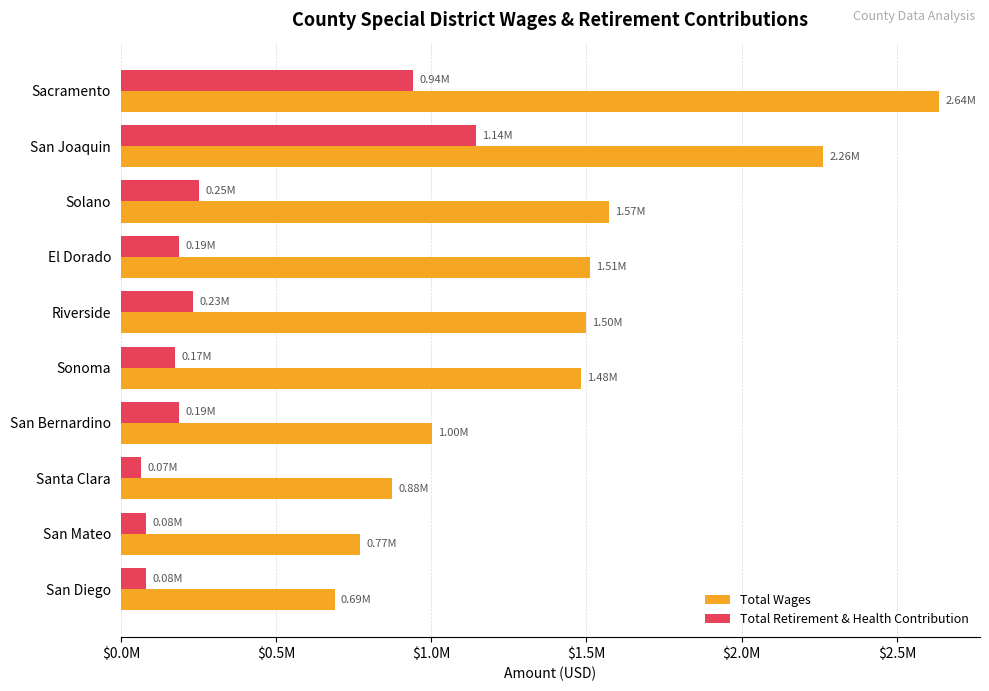

What are all the series names shown in the legend?

Total Wages, Total Retirement & Health Contribution